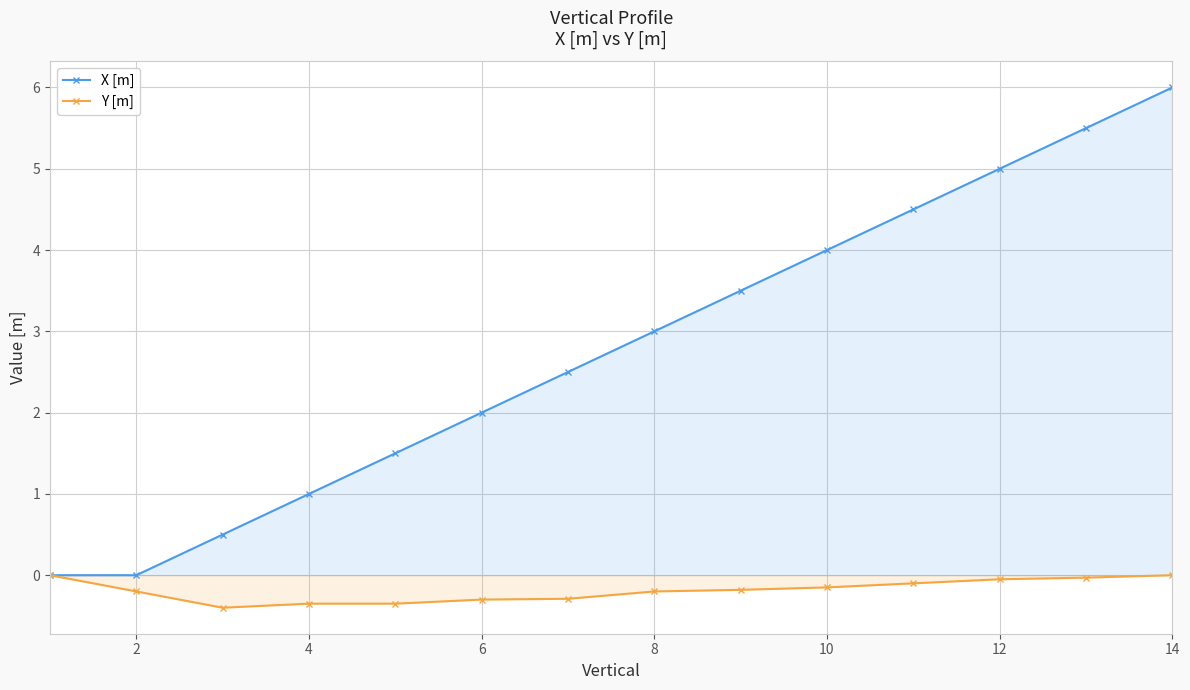

Which series has the widest spread of values?

X [m]